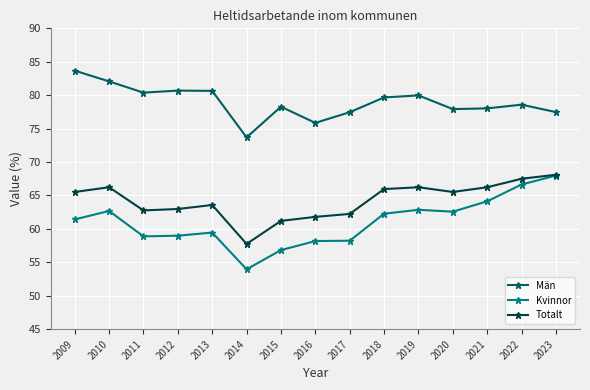

At which category does the chart reach its peak across all series?

2009